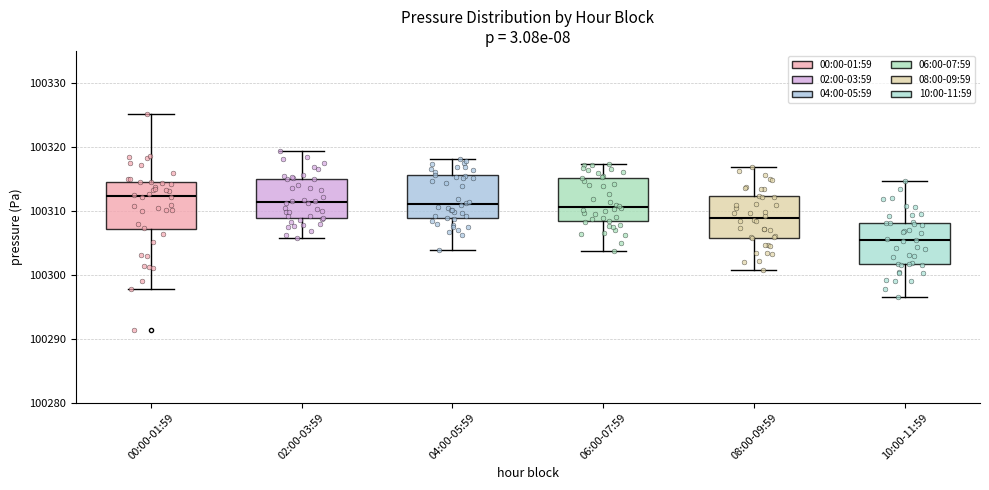

Where is the lower edge of the box for 00:00-01:59 on the y-axis? The values are not printed on the chart, so give them approximately, as read against the axis.

100307